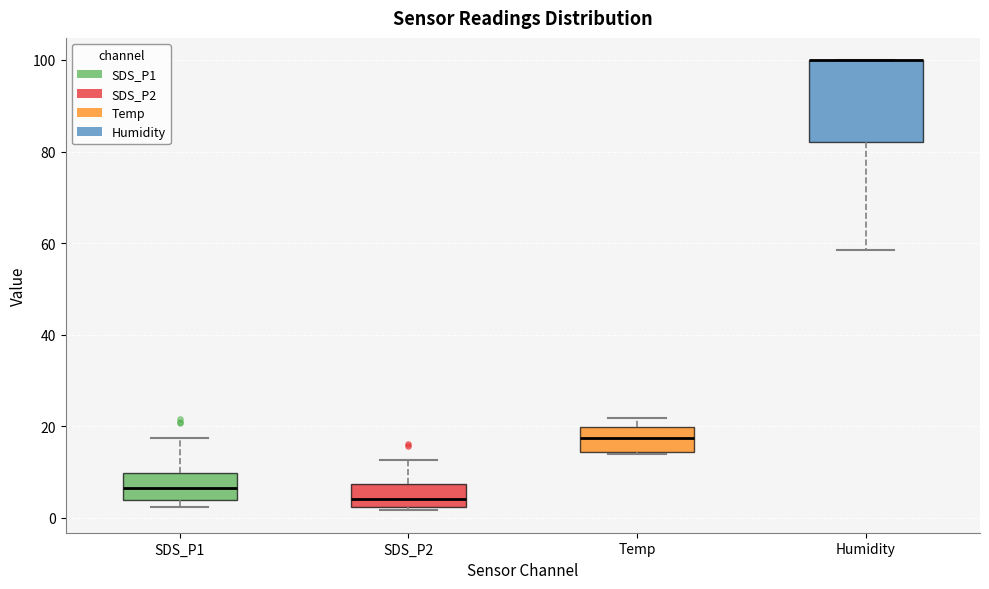

Which box is the tallest, from its lower edge to its upper edge?

Humidity